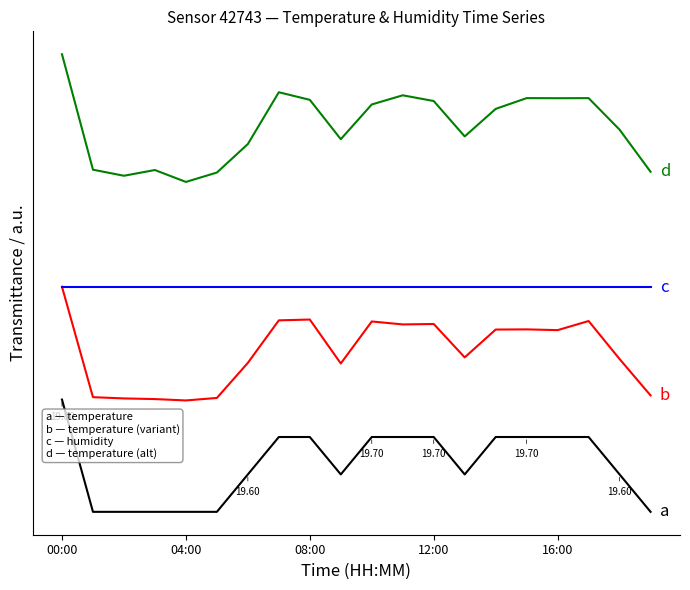

Is this an area chart (filled region under the line)?

No